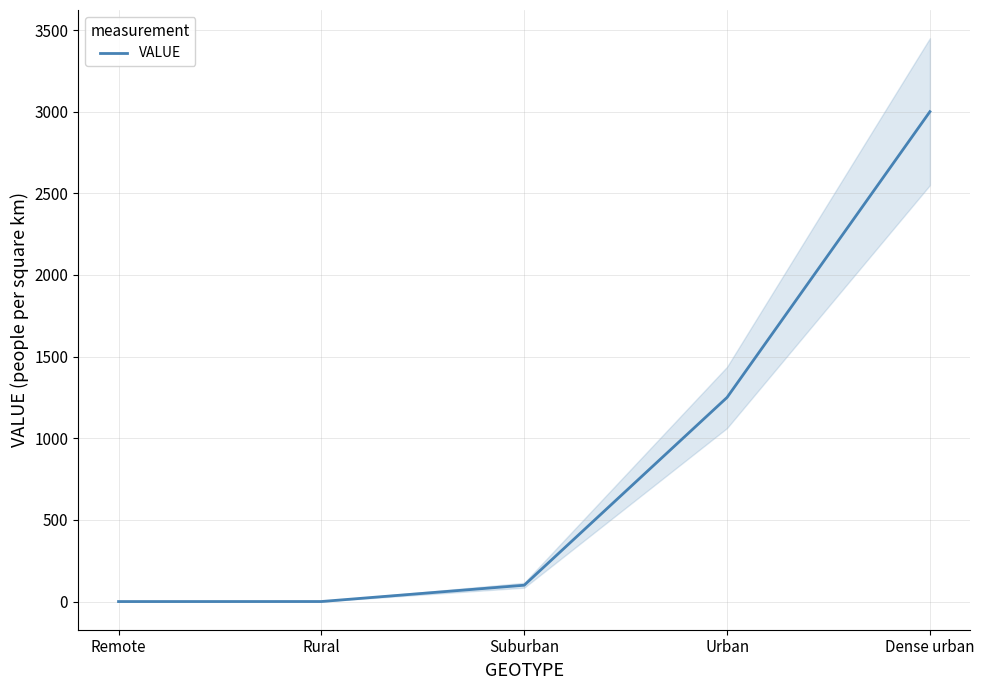

What is the label of the 5th point from the left?

Dense urban